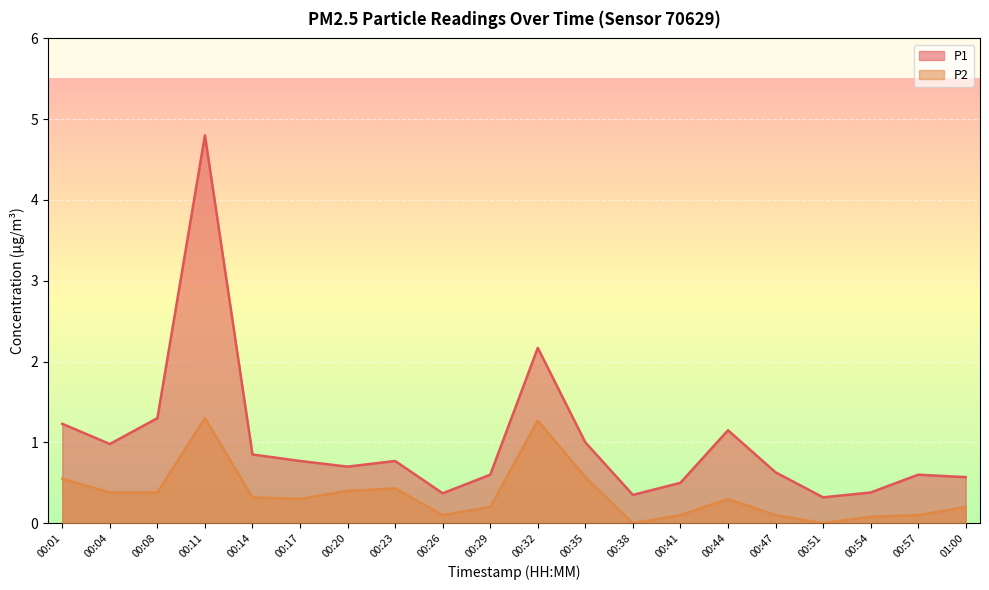

True or false: P1 and P2 cross at least once.

False